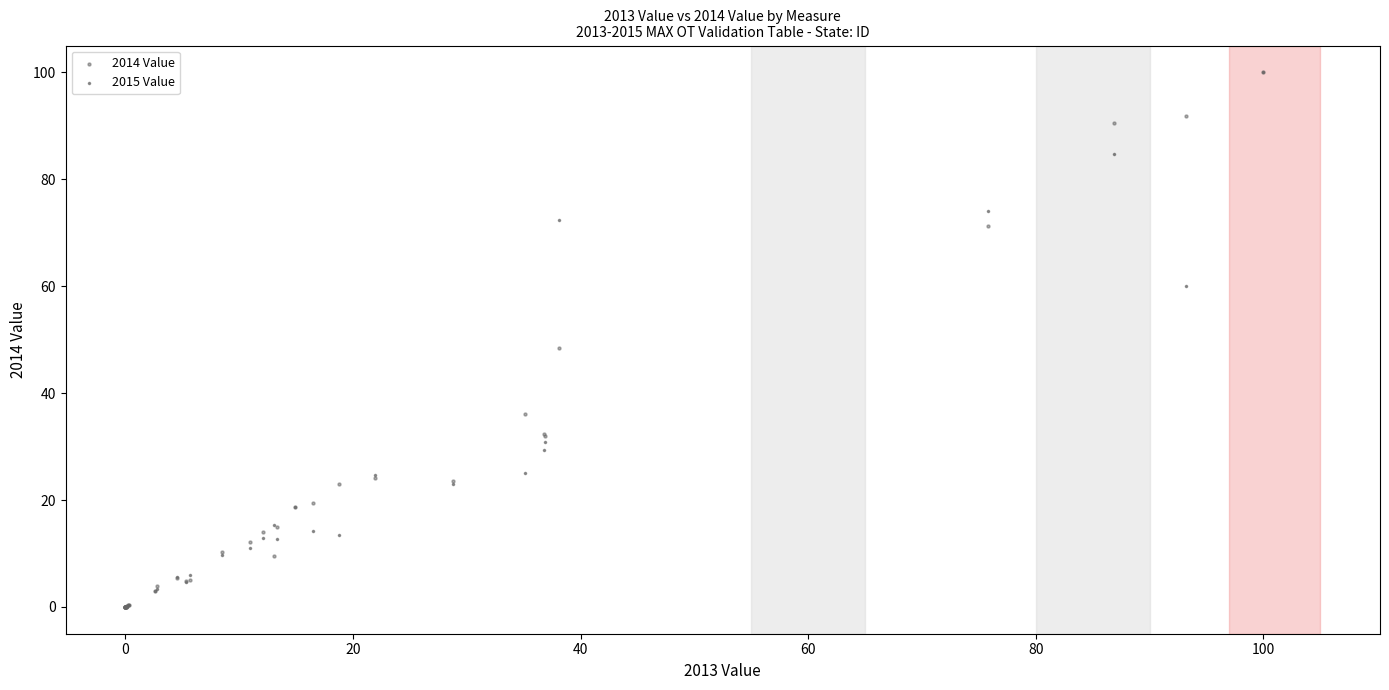

Across all series, what Y value is closest to 50?

48.5